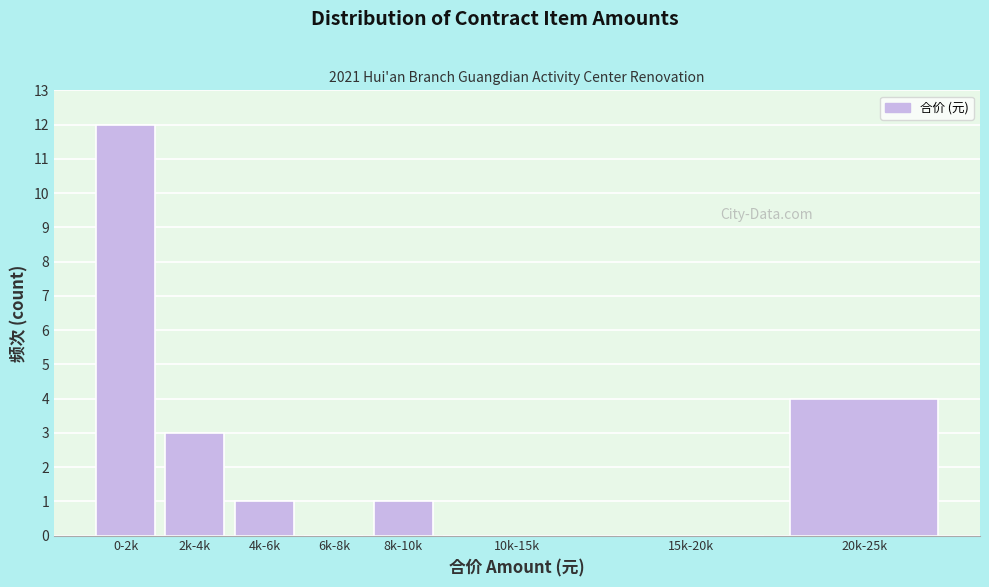

Reading left to right, what are all the values shown in this chart?

0-2k=12	2k-4k=3	4k-6k=1	6k-8k=0	8k-10k=1	10k-15k=0	15k-20k=0	20k-25k=4